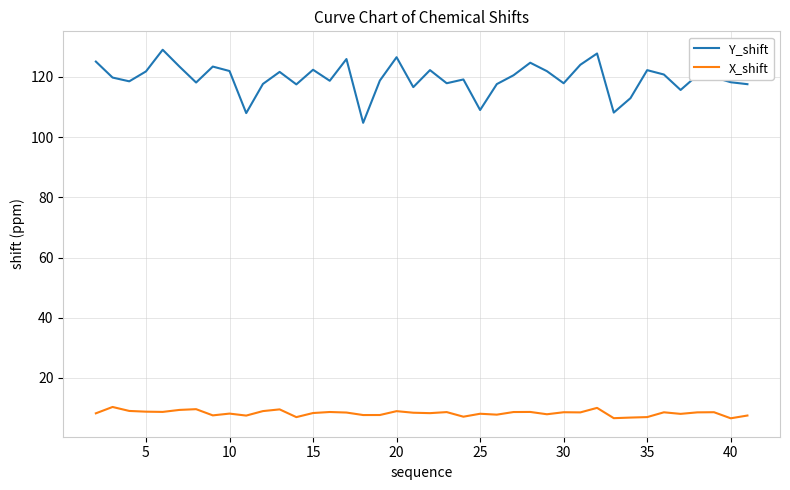

True or false: Y_shift and X_shift intersect in this chart.

False